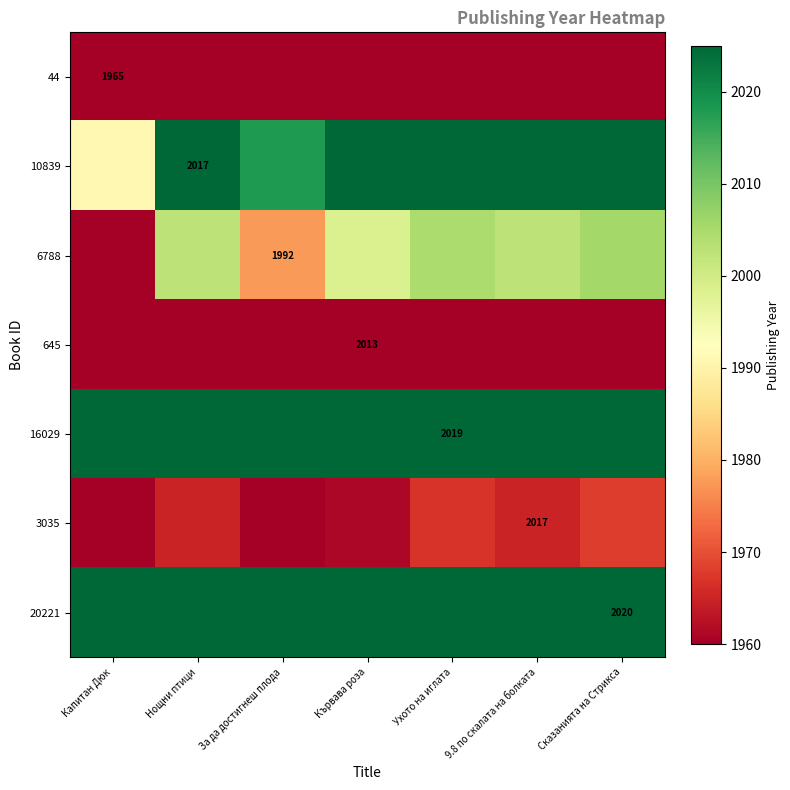

Which category has the lowest value across all series?

Капитан Дюк